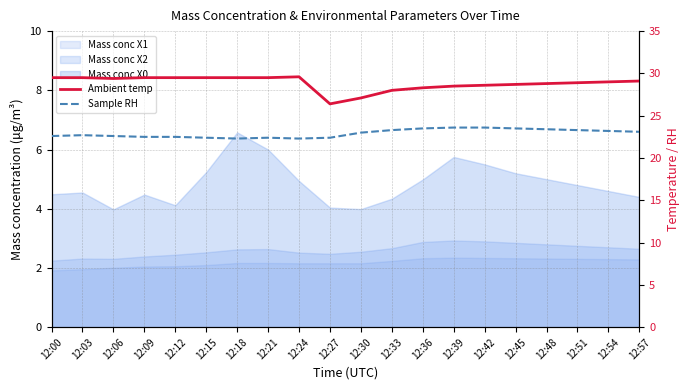

At how many categories does at least one series exceed 22?

20